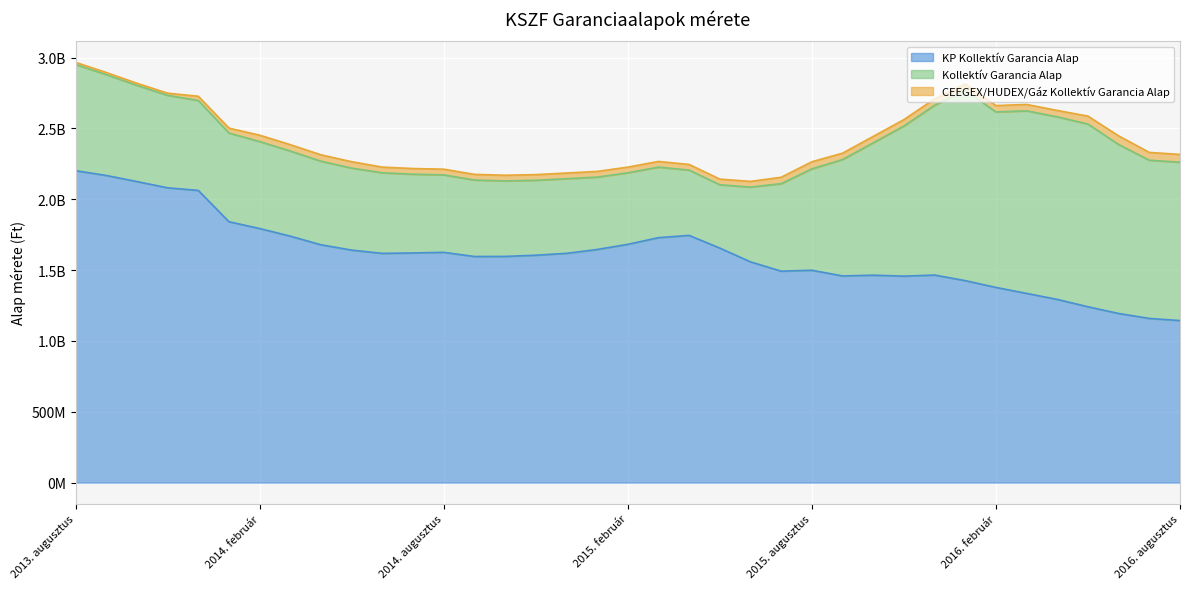

Reading left to right, transcribe all the data shown in this chart.

KP Kollektív Garancia Alap: 2202055401	2168353346	2125233235	2081181879	2062685038	1841660957	1793715498	1739774615	1678968120	1641373510	1618326338	1621236954	1625699214	1596240312	1596831753	1605310300	1618513968	1645822846	1682221994	1729364077	1745152392	1655571304	1558438489	1492732246	1499182337	1458809115	1464249203	1457585204	1465321043	1425831549	1377960803	1335734715	1293327397	1241354151	1193861100	1159002130	1143937438
Kollektív Garancia Alap: 750000000	712000000	679000000	653000000	635000000	626000000	614000000	601000000	590000000	579000000	569000000	556000000	547000000	540000000	533000000	529000000	527000000	511000000	505000000	498000000	461000000	447000000	528000000	618000000	716000000	822000000	935000000	1060000000	1199000000	1343000000	1239000000	1289000000	1289000000	1290000000	1193000000	1117000000	1118000000
CEEGEX/HUDEX/Gáz Kollektív Garancia Alap: 15000000	15000000	15000000	15000000	30000000	35000000	45000000	45000000	45000000	45000000	40000000	40000000	40000000	40000000	40000000	40000000	40000000	40000000	40000000	40000000	40000000	40000000	40000000	45000000	50000000	45000000	45000000	45000000	45000000	45000000	45000000	45000000	45000000	56000000	61000000	55000000	55000000